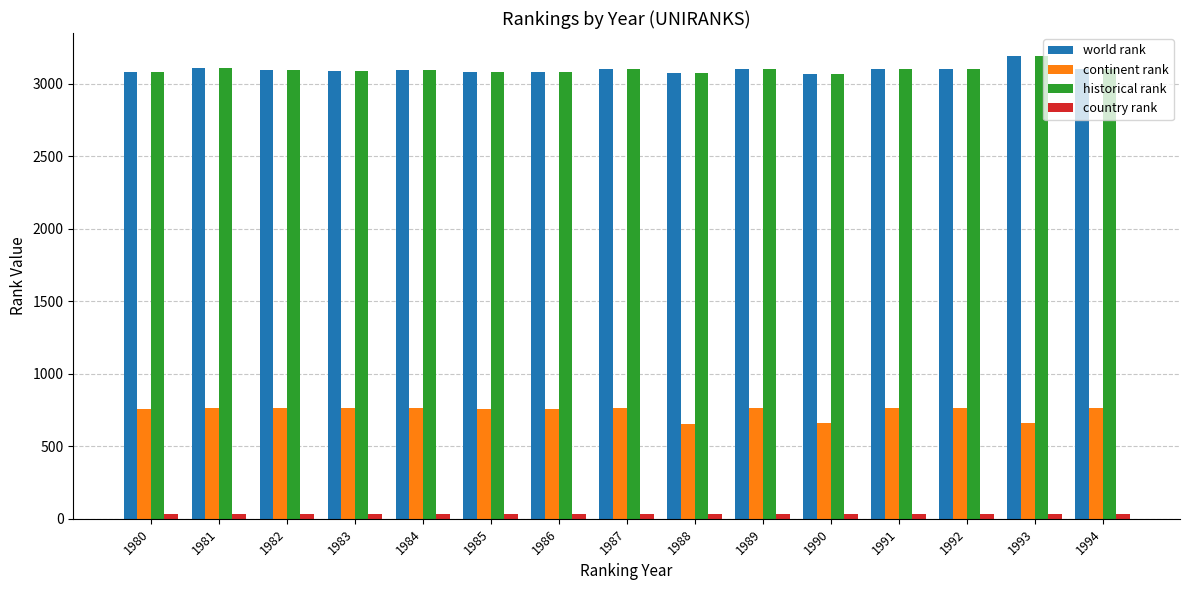

What are all the series names shown in the legend?

world rank, continent rank, historical rank, country rank